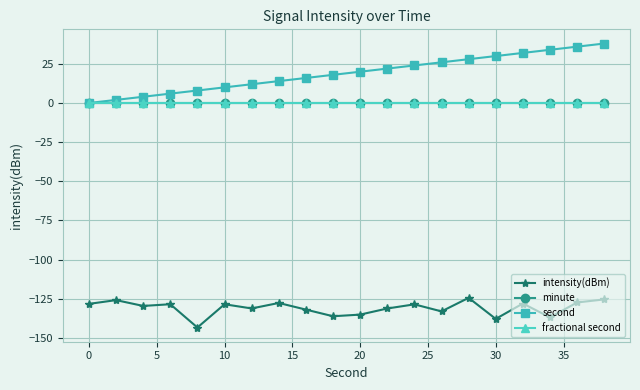

Is this an area chart (filled region under the line)?

No